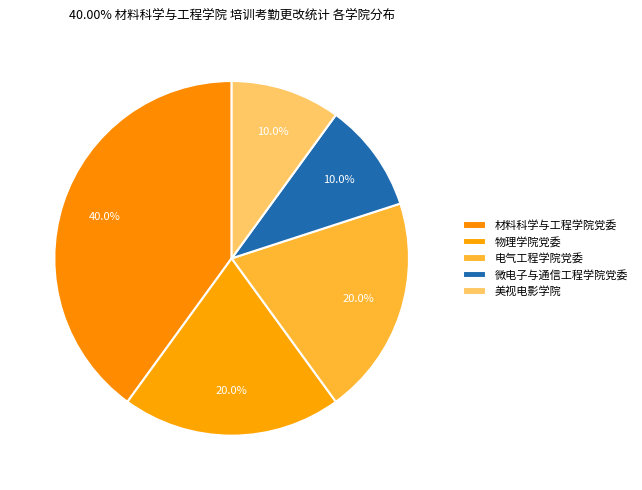

What percentage is the 美视电影学院 slice, to the nearest percent?

10%